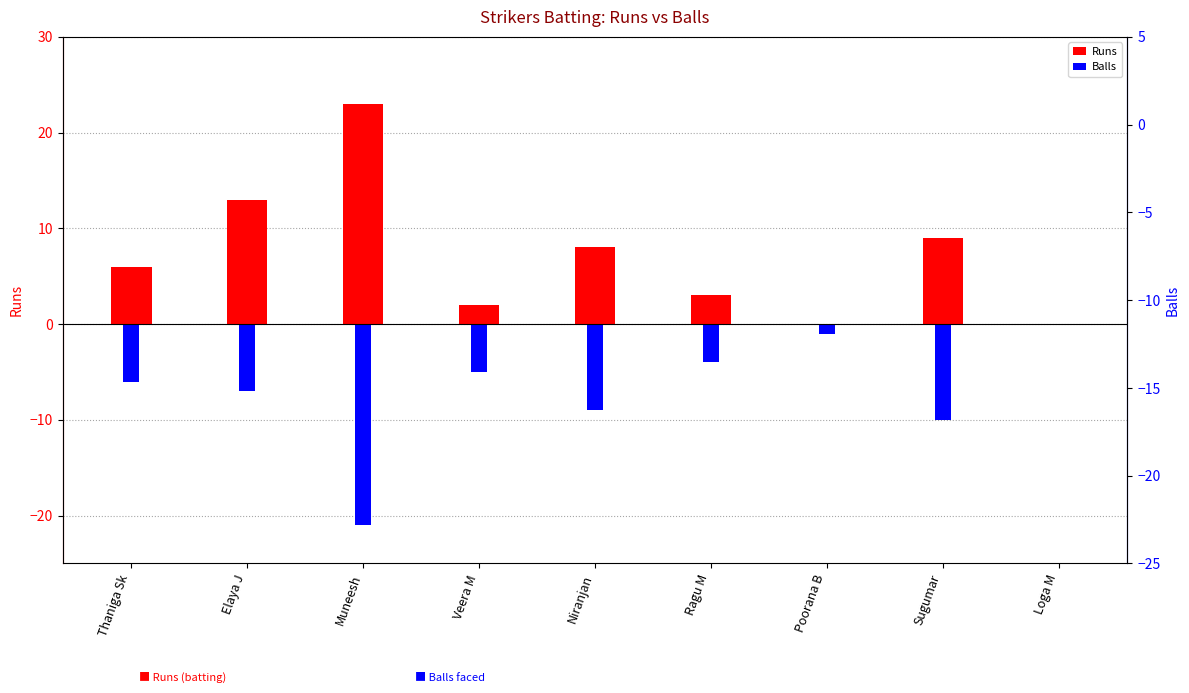

At Loga M, list the series in order from smallest to largest.

Runs, Balls